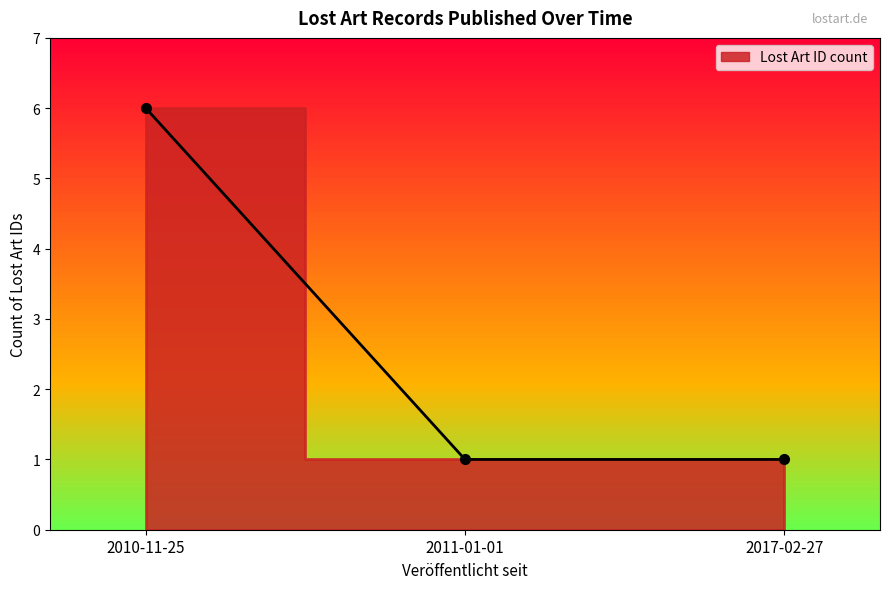

What position from the left is 2010-11-25?

1